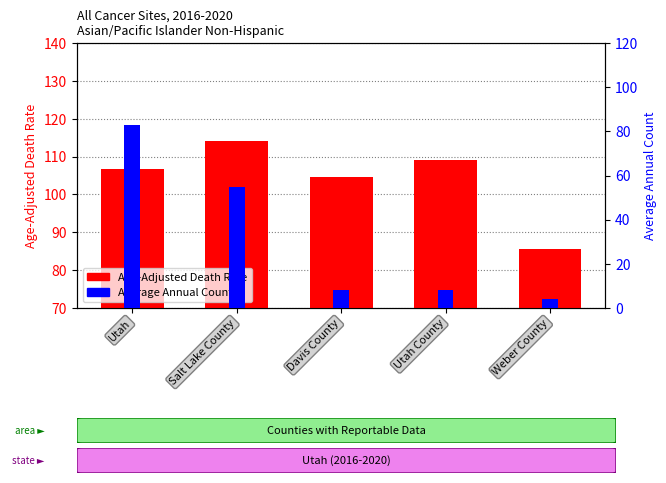

Which series changed the most between Utah and Davis County?

Average Annual Count